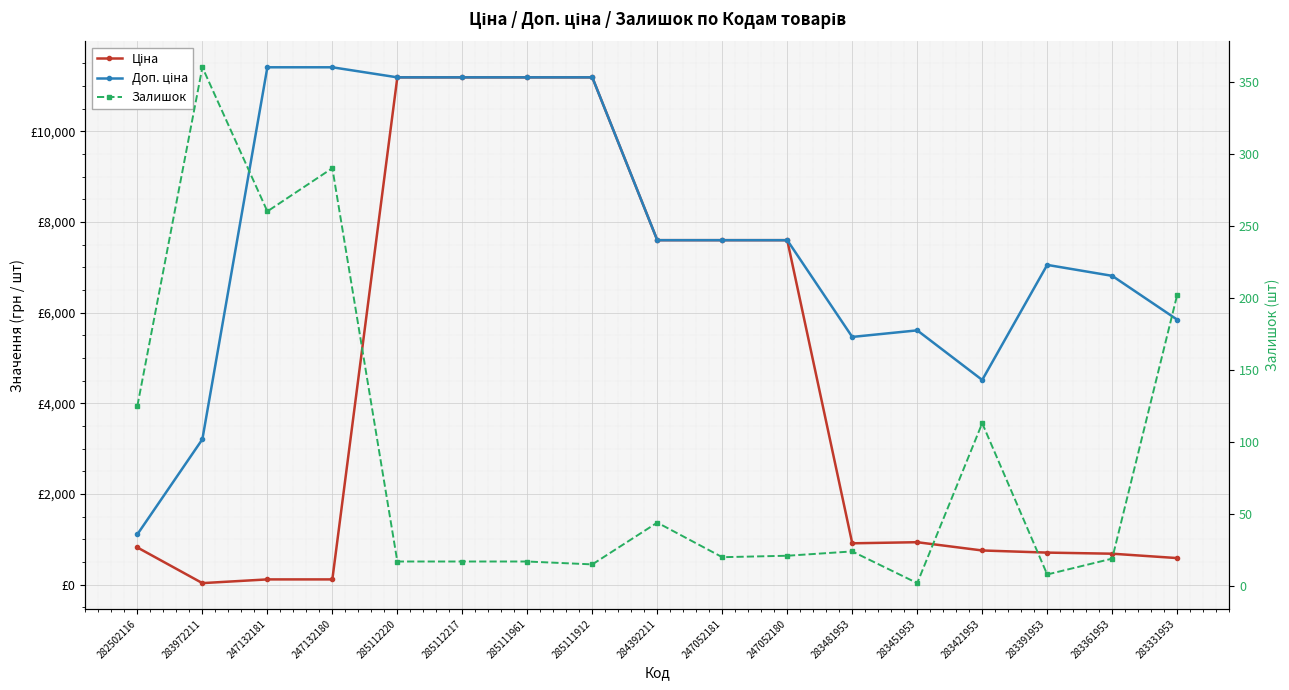

What is the value of the Доп. ціна point at the 8th from the left?

11188.2